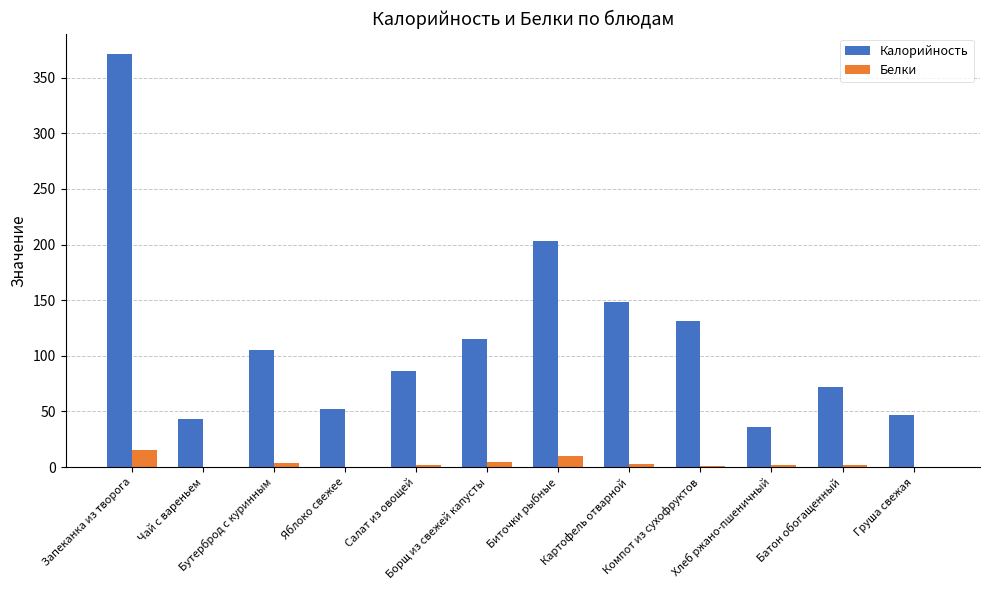

What is the highest value of the Белки series?

15